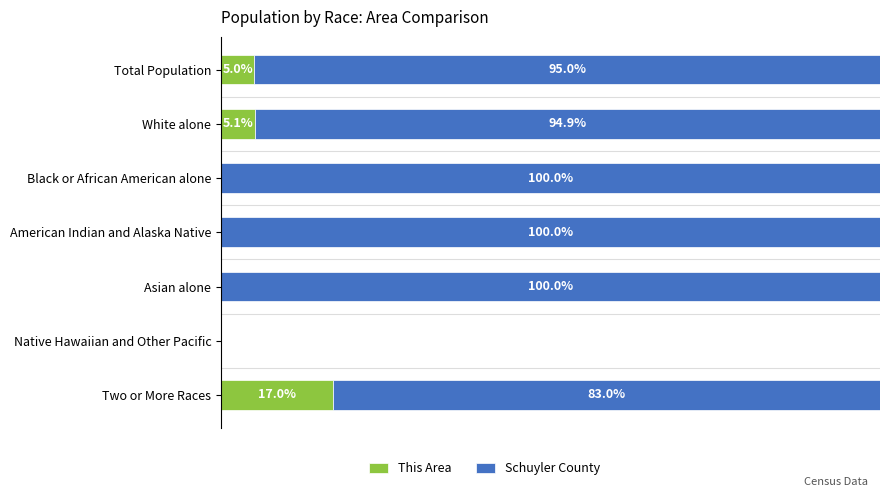

Where is This Area nearest to the value 8?

White alone